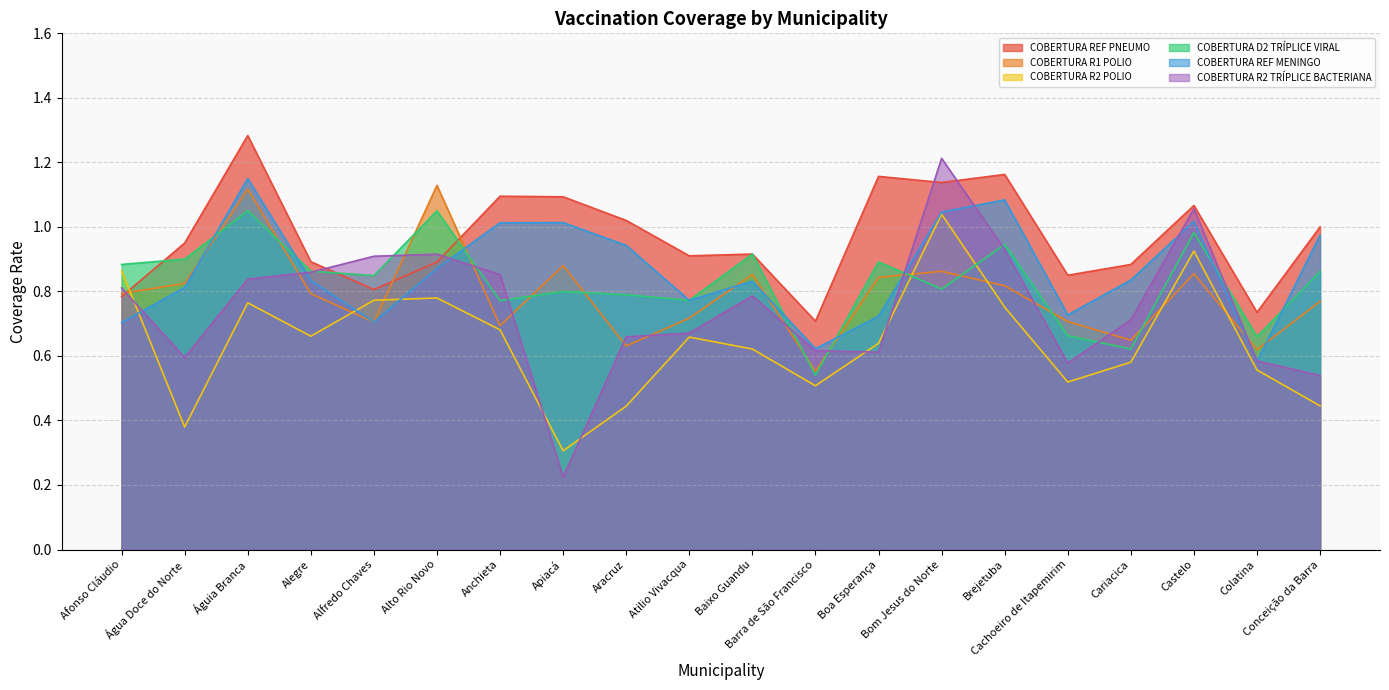

Count the number of data series in this chart.

6